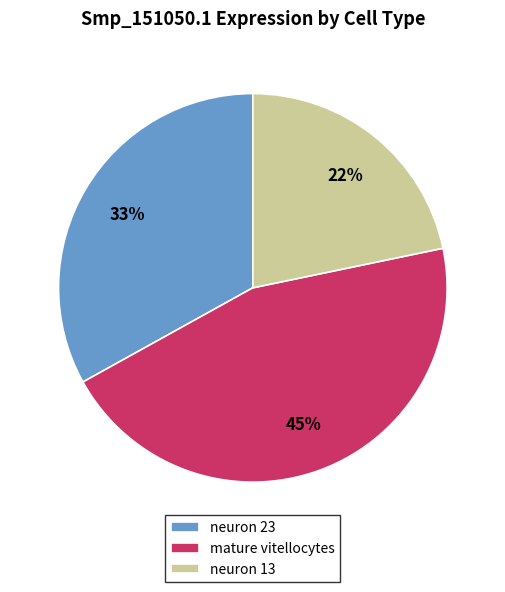

Combined, do mature vitellocytes and neuron 23 account for over 50%?

Yes